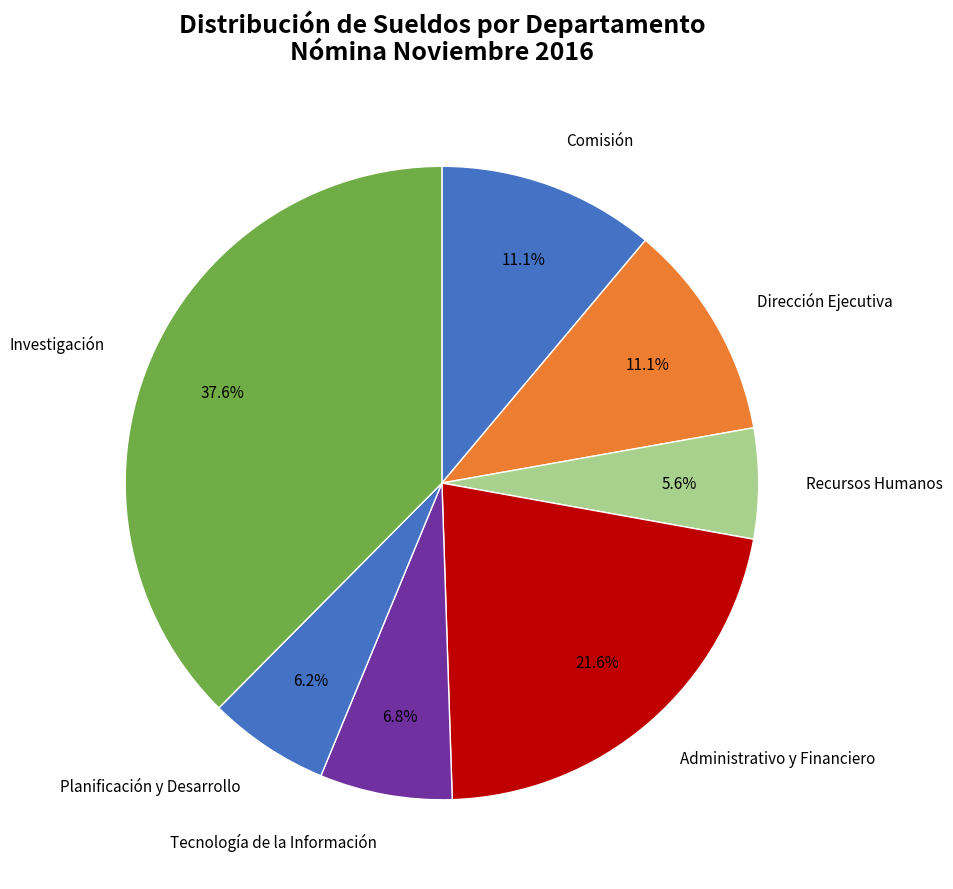

Which category has the biggest portion of the pie?

Investigación